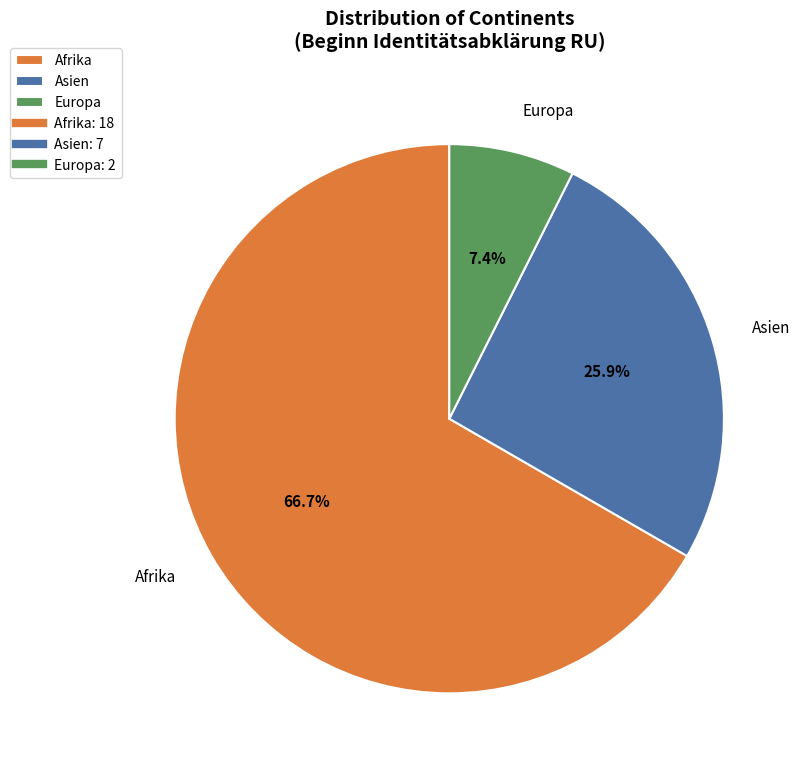

True or false: Europa accounts for 7% of the total.

True